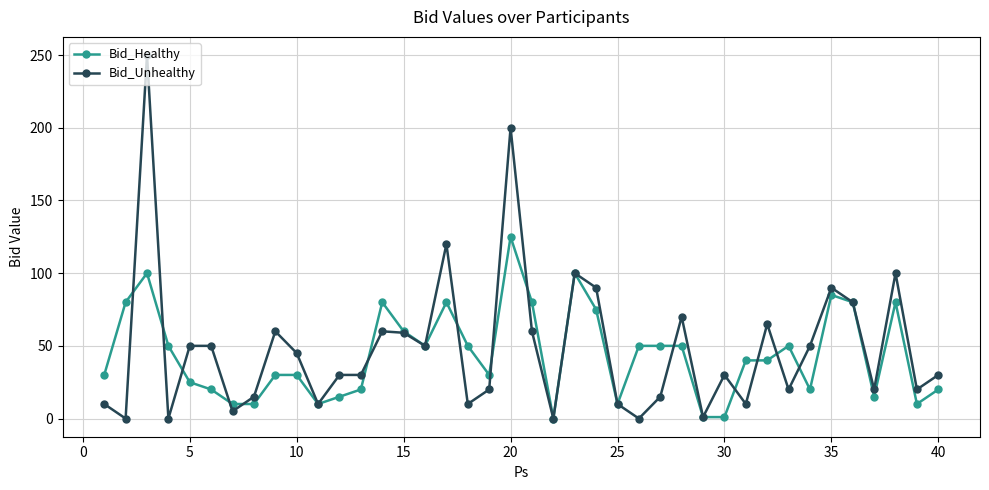

What is the maximum value for Bid_Healthy?

125